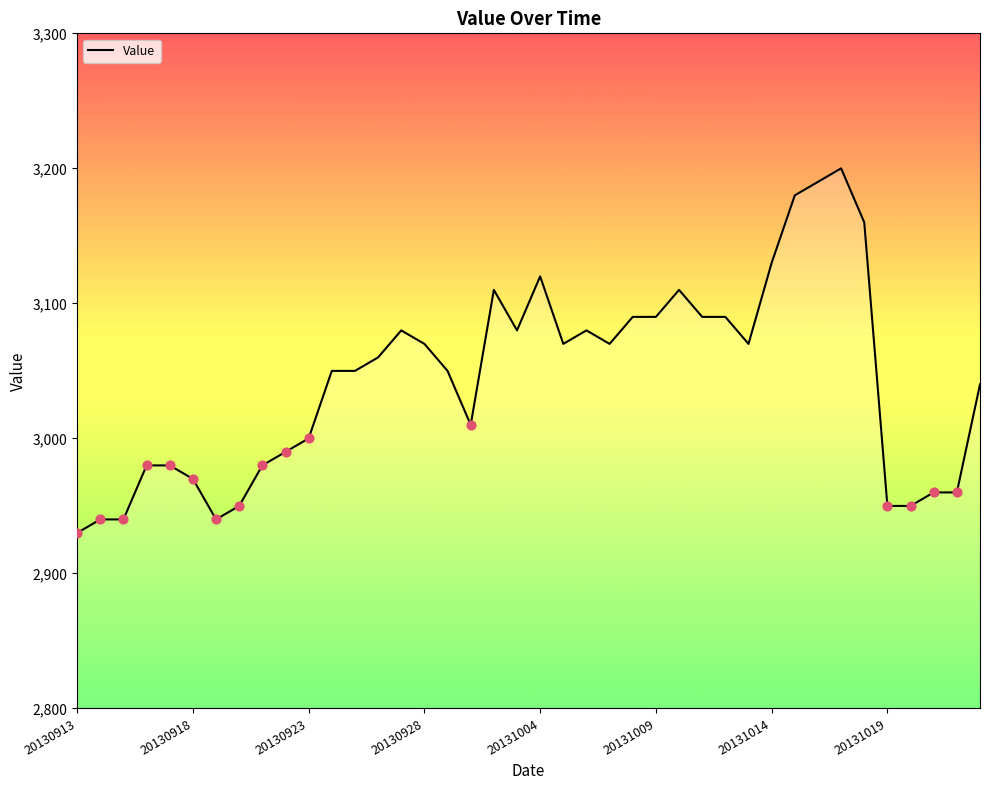

What is the difference between the maximum and minimum values?

270